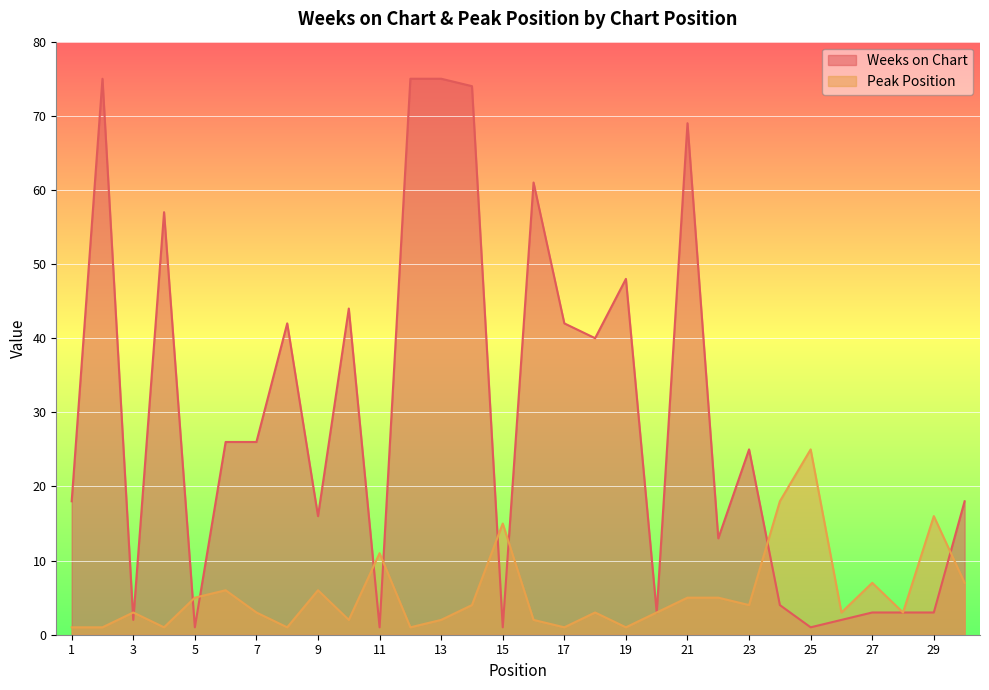

Between 4 and 17, which series saw the biggest shift?

Weeks on Chart